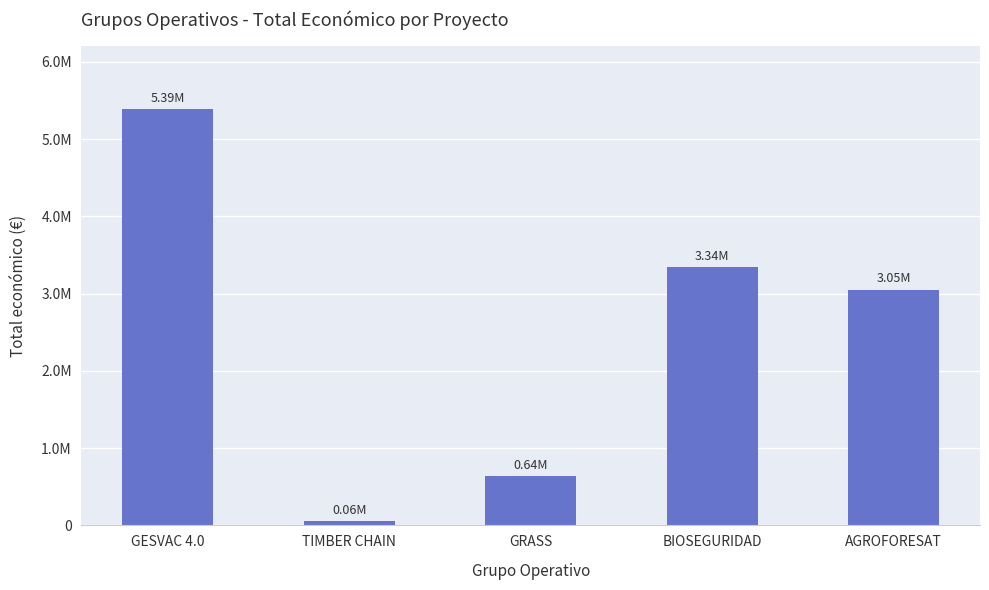

What is the approximate value at TIMBER CHAIN, to the nearest 10?

58680